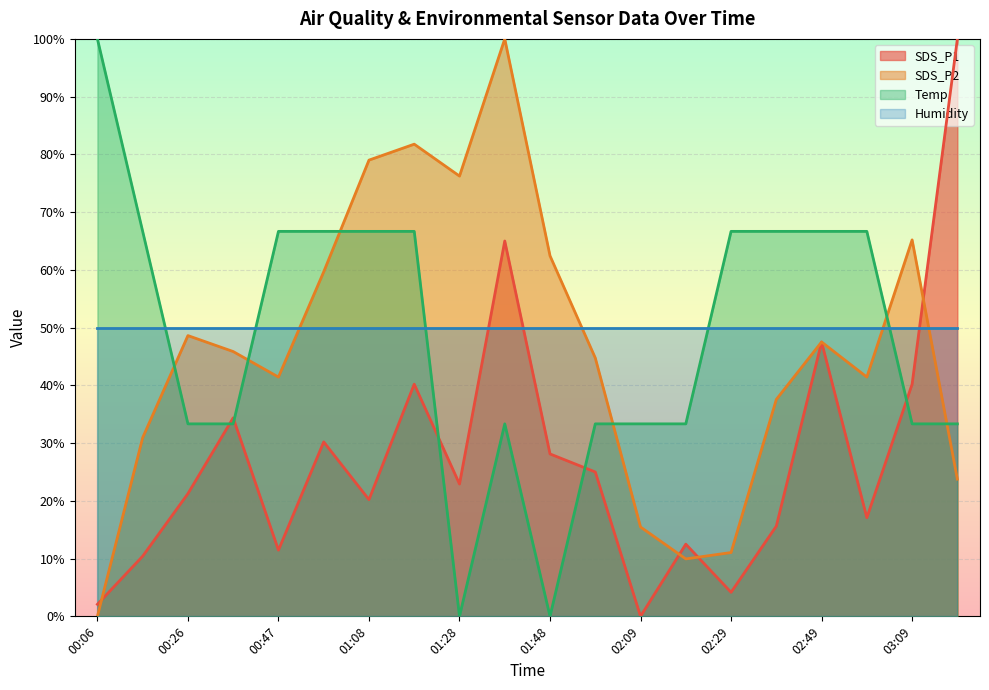

True or false: SDS_P1 has a value of 0.0 at 02:09.

True